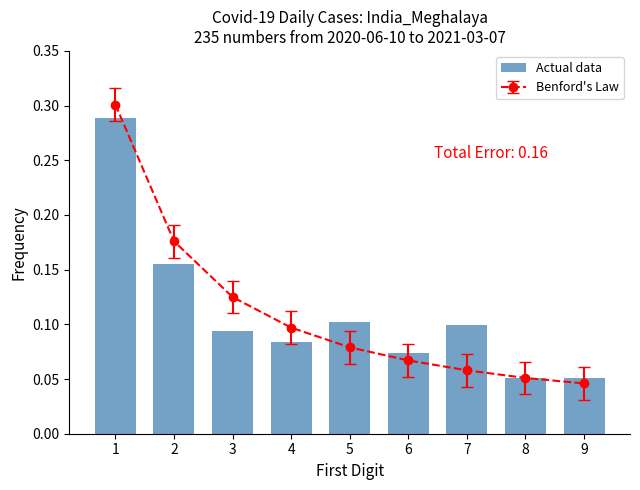

True or false: Actual data has a value of 0.0 at 4.

False